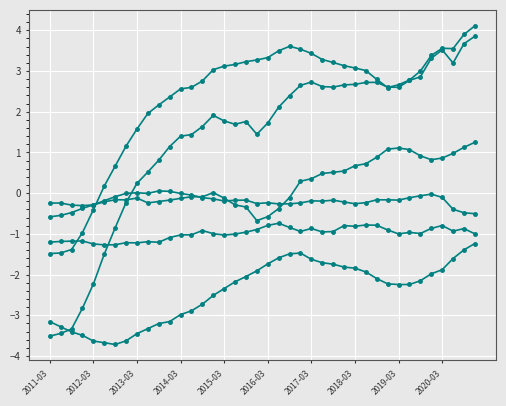

How many lines are shown in the chart?

6